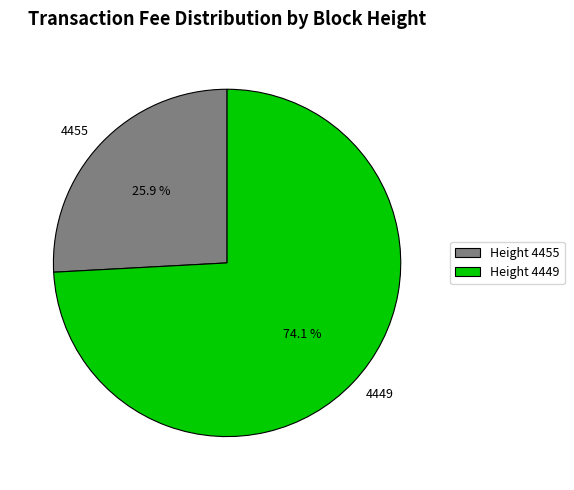

Which has a higher value, 4455 or 4449?

4449